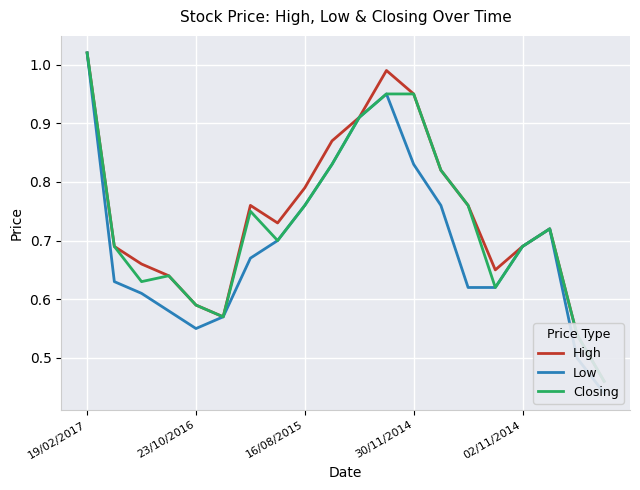

What is the sum of the Closing values at 9 and 19?

1.3